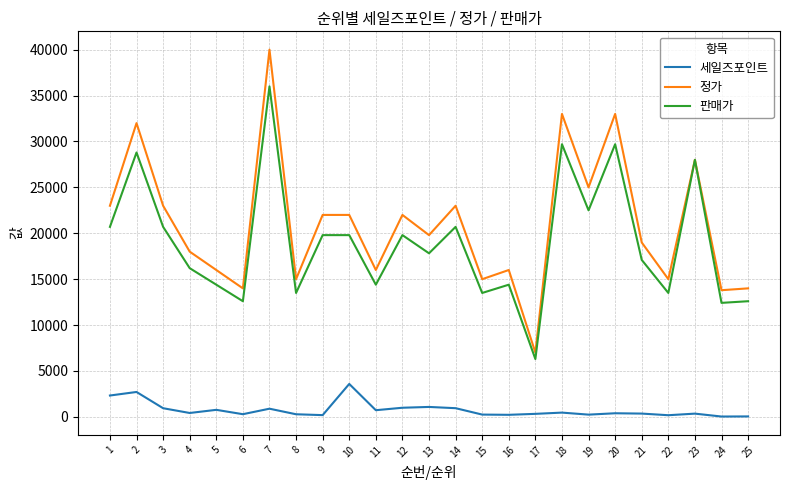

Which series has the largest total across all categories?

정가